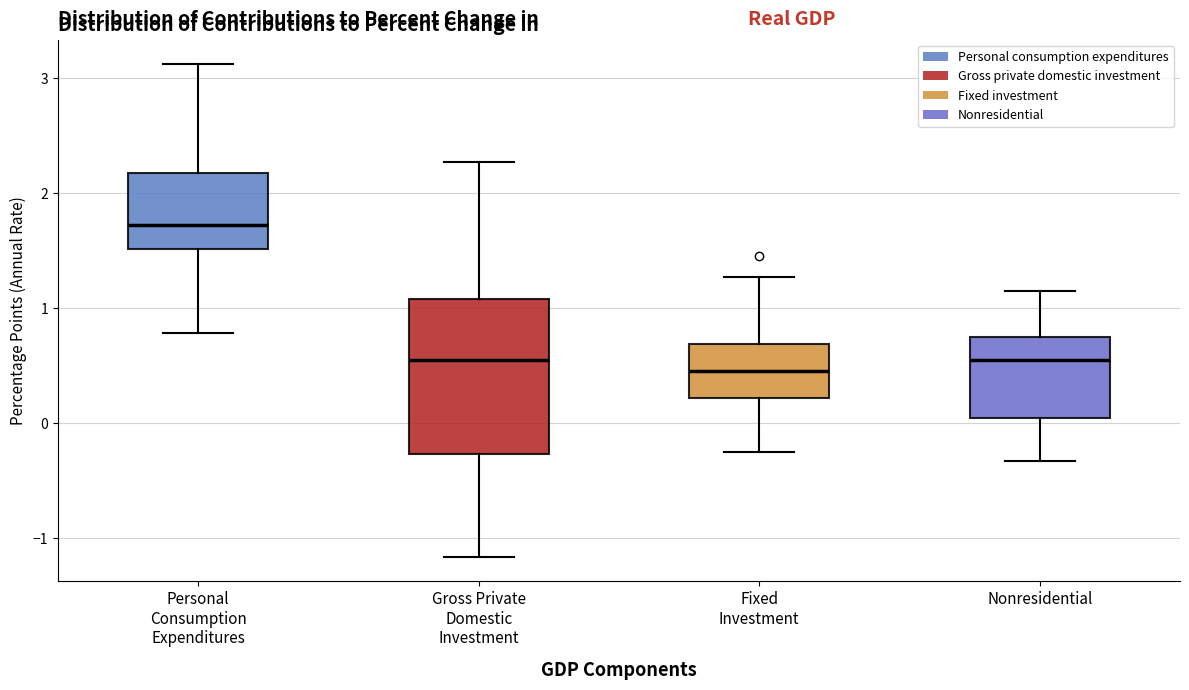

Comparing the boxes themselves (not the whiskers), which one is the tallest?

Gross Private Domestic Investment